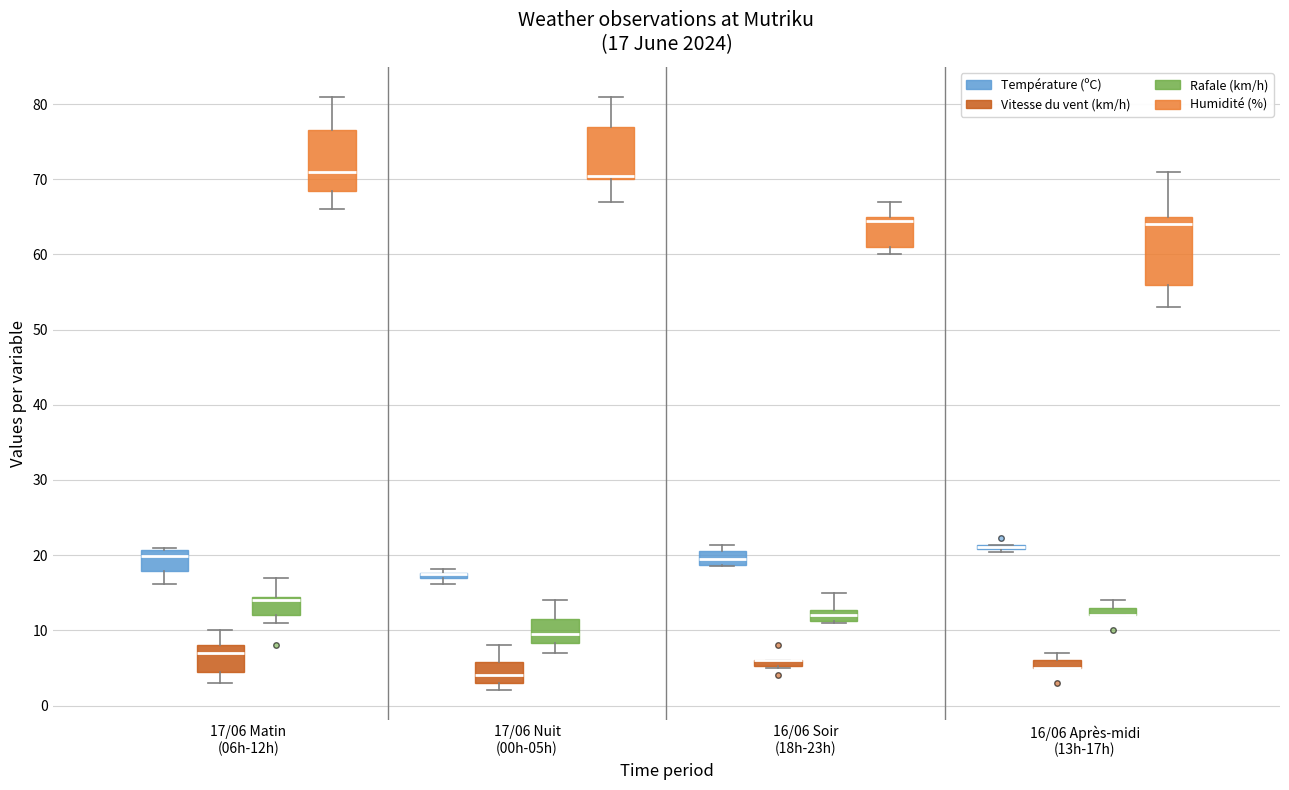

Comparing the boxes themselves (not the whiskers), which one is the tallest?

16/06 Après-midi (13h-17h) (Humidité (%))